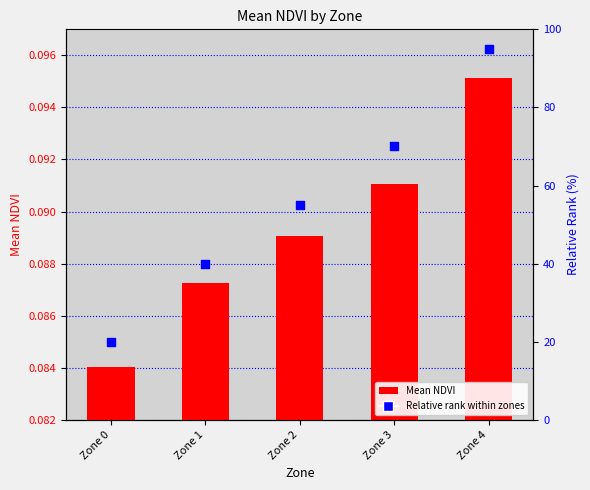

Is the value of Relative rank within zones at Zone 2 greater than the value of Mean NDVI at Zone 0?

Yes